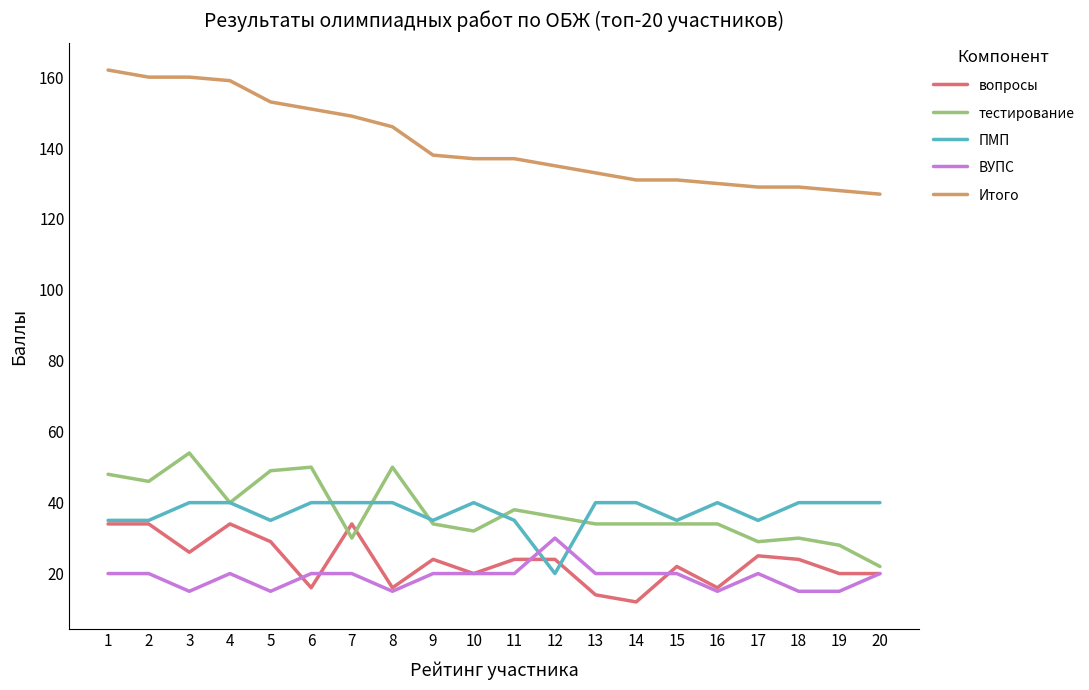

Reading left to right, what are all the values shown in this chart?

вопросы: 34	34	26	34	29	16	34	16	24	20	24	24	14	12	22	16	25	24	20	20
тестирование: 48	46	54	40	49	50	30	50	34	32	38	36	34	34	34	34	29	30	28	22
ПМП: 35	35	40	40	35	40	40	40	35	40	35	20	40	40	35	40	35	40	40	40
ВУПС: 20	20	15	20	15	20	20	15	20	20	20	30	20	20	20	15	20	15	15	20
Итого: 162	160	160	159	153	151	149	146	138	137	137	135	133	131	131	130	129	129	128	127